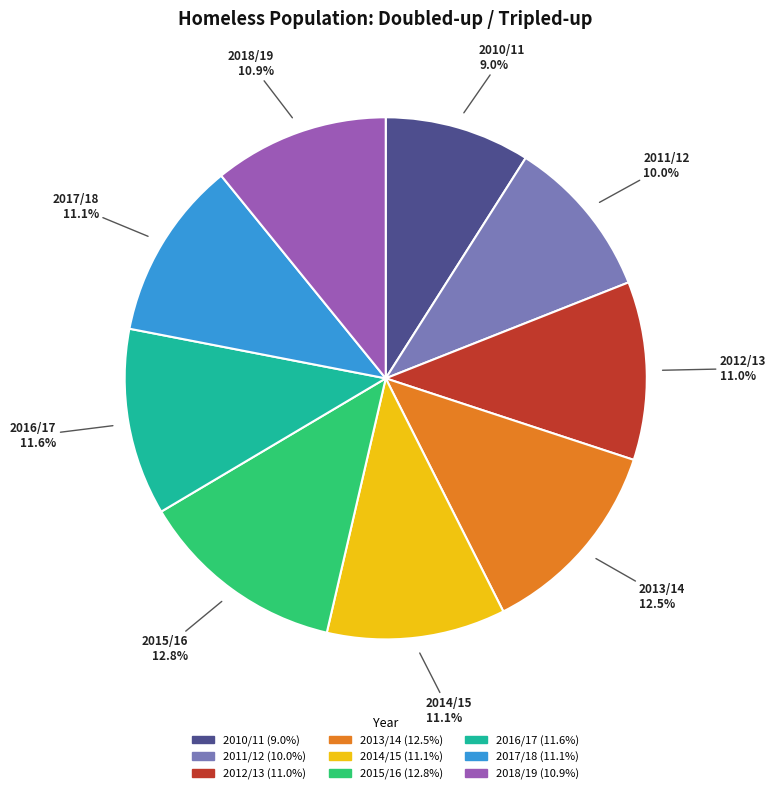

To the nearest percent, what percentage of the pie is 2016/17?

12%